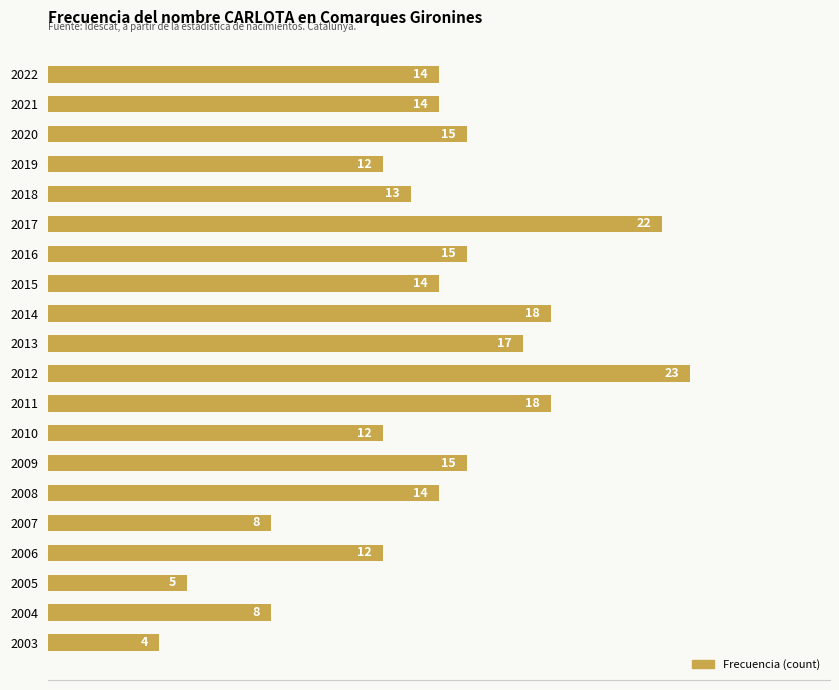

Which category has the highest value across all series?

2012